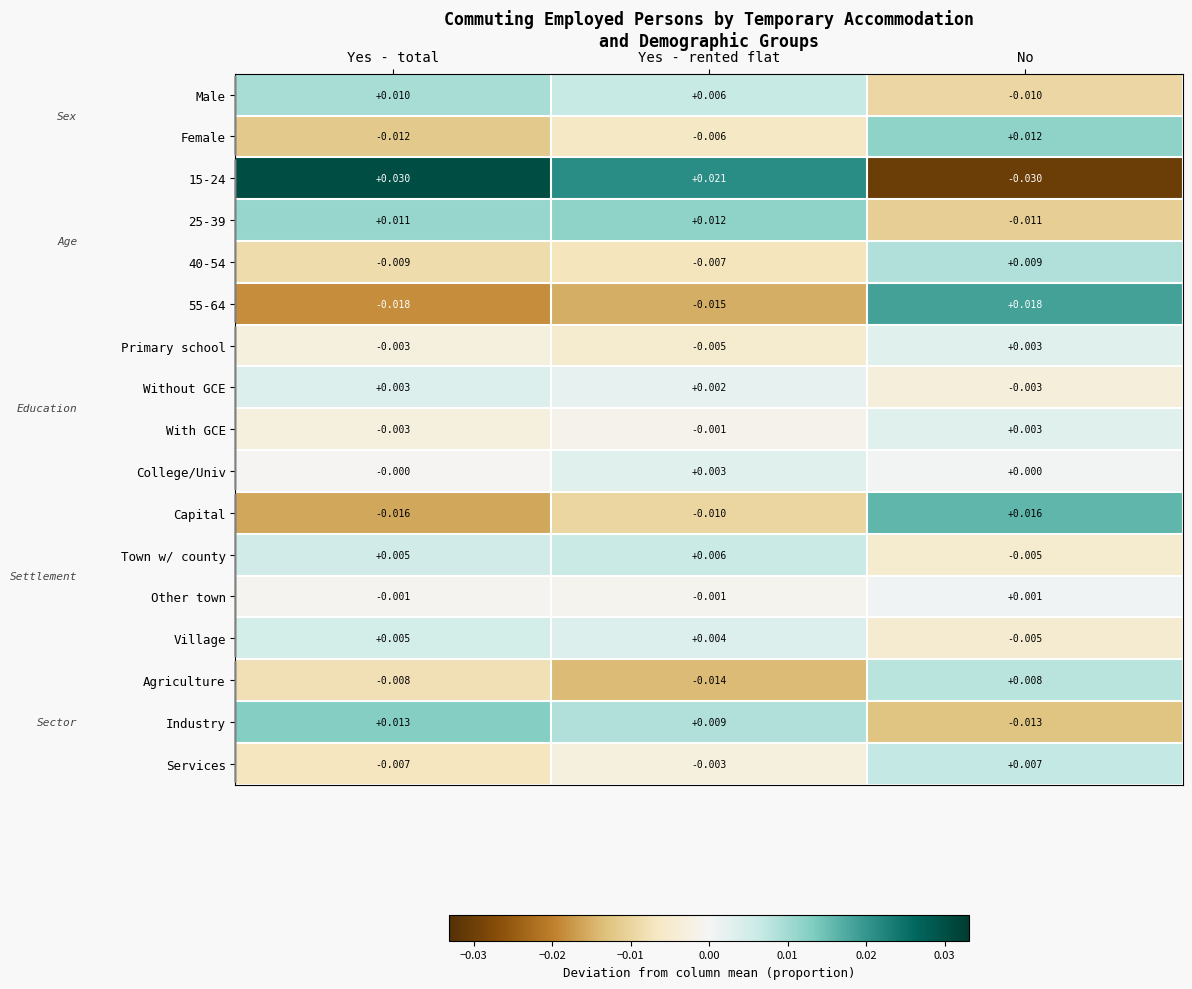

Rank the categories by Agriculture value from highest to lowest.

No, Yes - total, Yes - rented flat